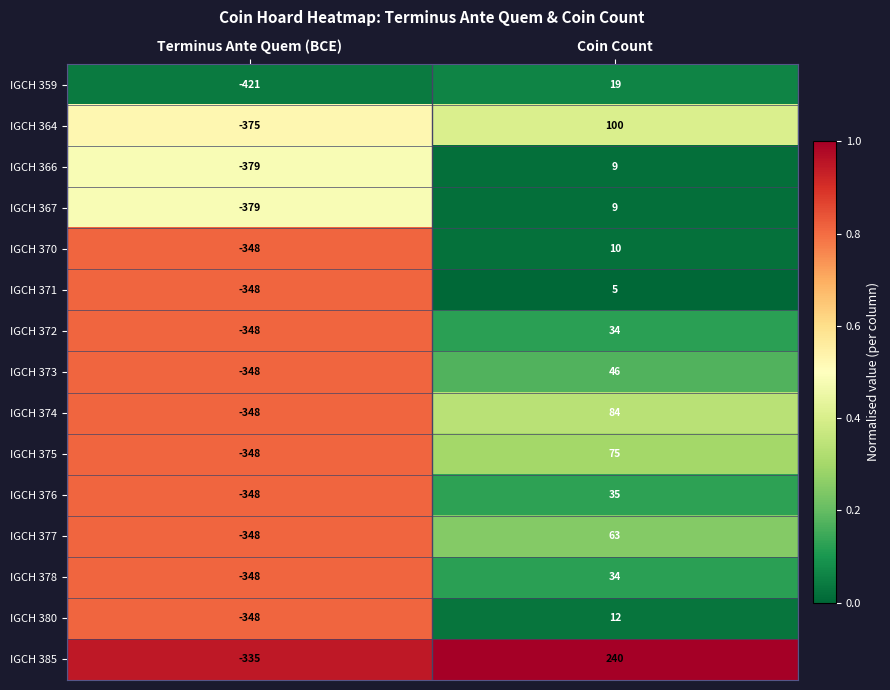

Reading left to right, what are all the values shown in this chart?

IGCH 359: -421	19
IGCH 364: -375	100
IGCH 366: -379	9
IGCH 367: -379	9
IGCH 370: -348	10
IGCH 371: -348	5
IGCH 372: -348	34
IGCH 373: -348	46
IGCH 374: -348	84
IGCH 375: -348	75
IGCH 376: -348	35
IGCH 377: -348	63
IGCH 378: -348	34
IGCH 380: -348	12
IGCH 385: -335	240